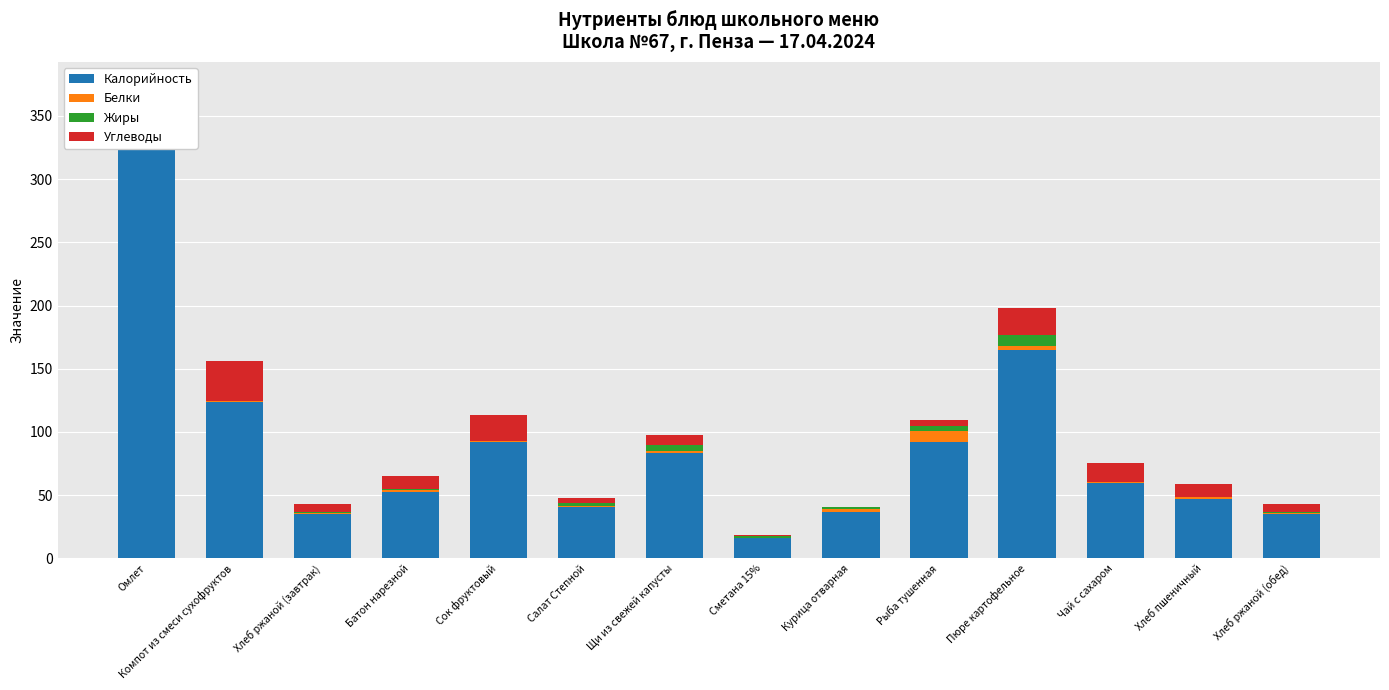

Rank the series by their maximum value, from lowest to highest.

Белки, Жиры, Углеводы, Калорийность